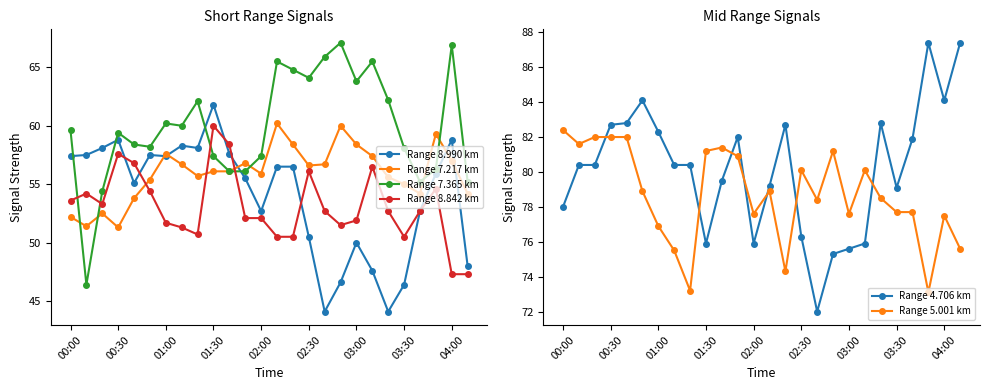

True or false: Range 8.842 km has more than 1 interior local peaks.

True